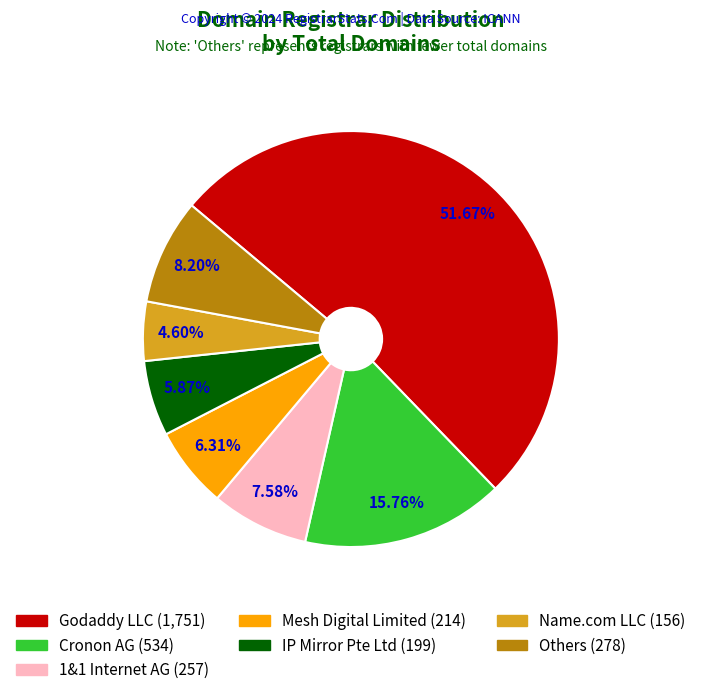

Is there a majority slice in this chart?

Yes